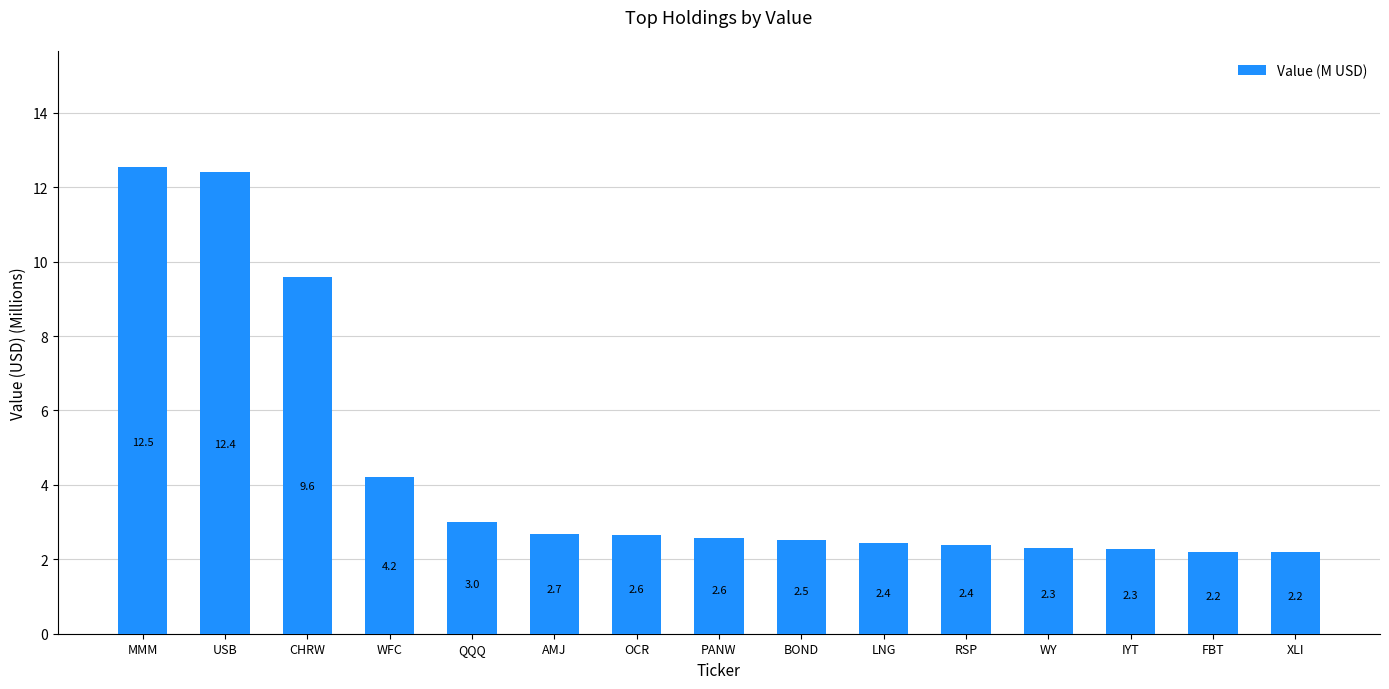

The chart shows a value of 2.7 at AMJ. True or false?

True